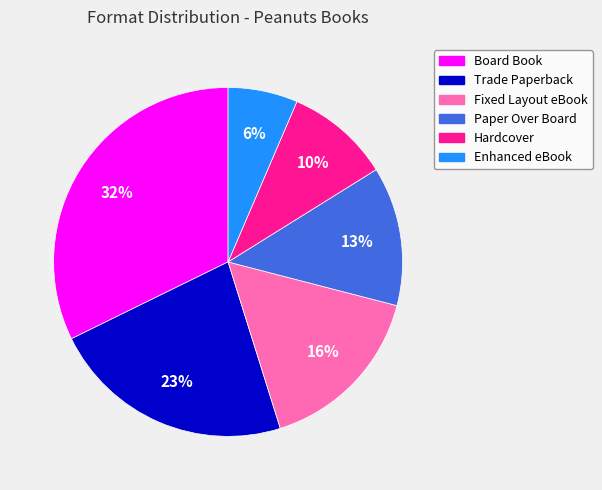

To the nearest percent, what portion does Board Book represent?

32%